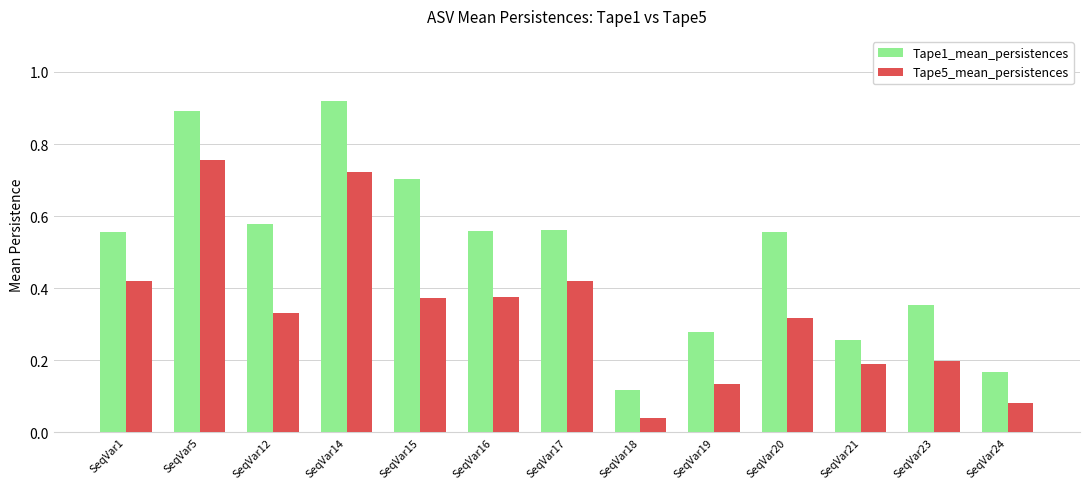

At which category does the chart reach its peak across all series?

SeqVar14